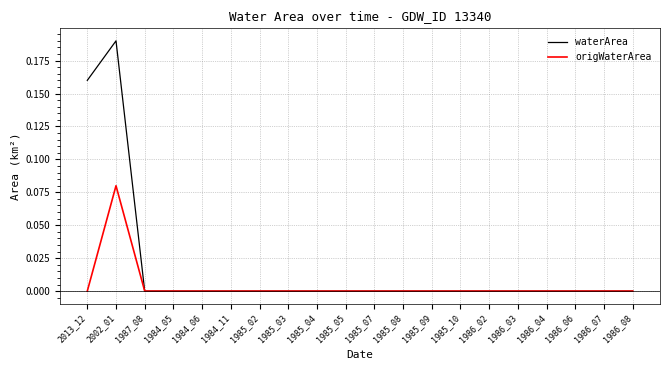

How many lines are shown in the chart?

2